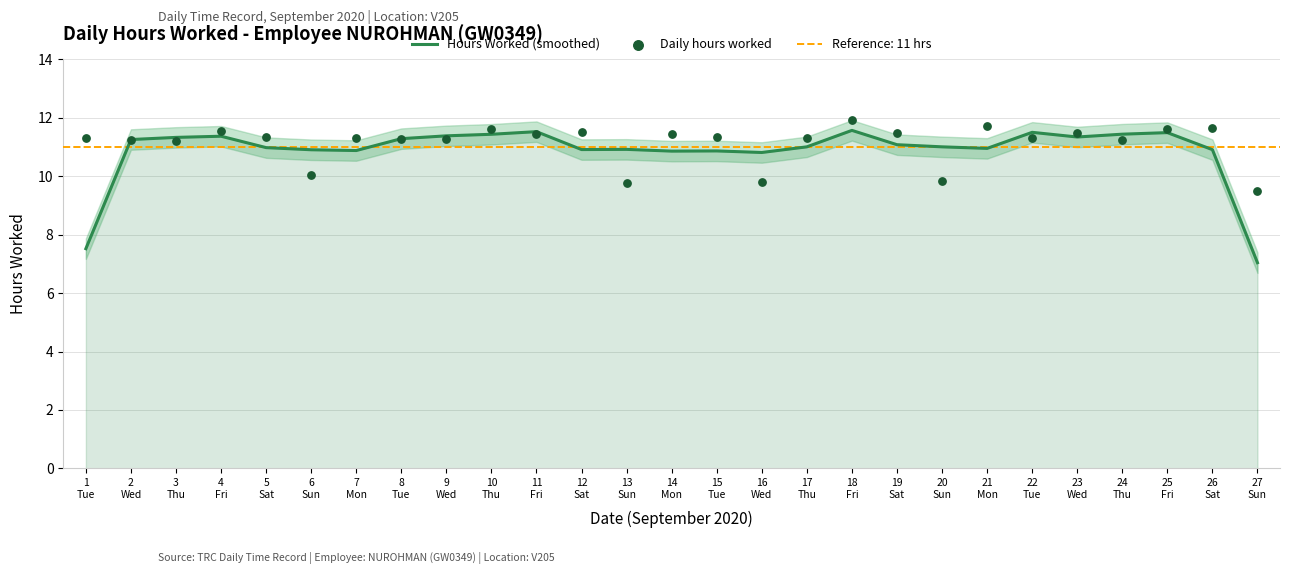

Is the value of Daily hours worked at 11
Fri greater than the value of Hours Worked (smoothed) at 18
Fri?

No